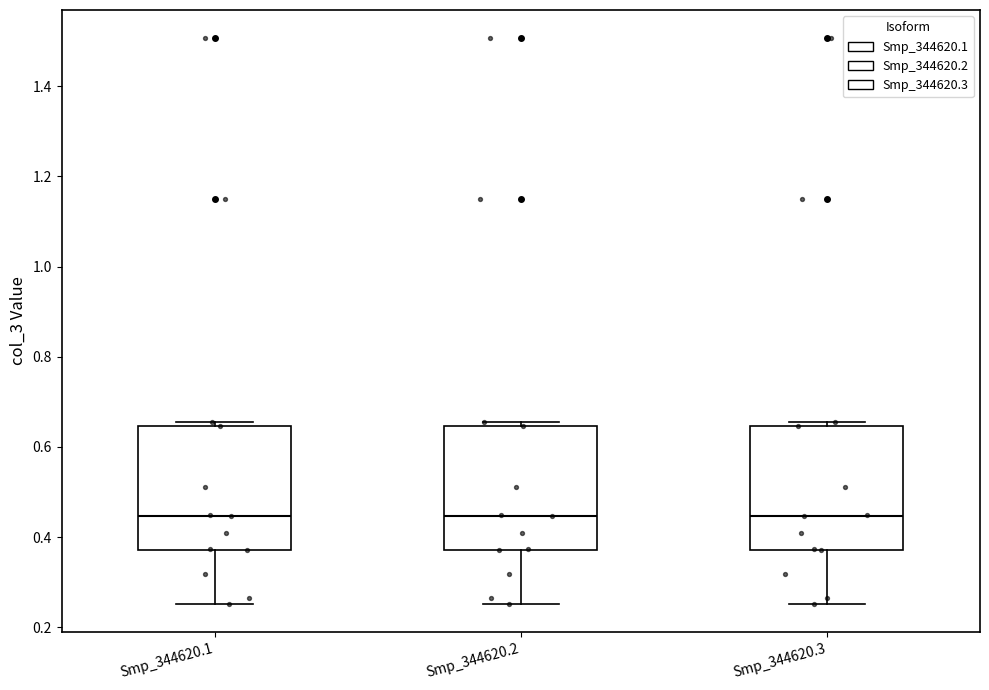

Reading left to right, read every box against the y-axis: the position of its median line, the range the box covers, and the ends of its whiskers. The values are not printed on the chart, so give them approximately, as read against the axis.

Smp_344620.1: median 0.44, box 0.38 to 0.64, whiskers 0.26 to 0.66
Smp_344620.2: median 0.44, box 0.38 to 0.64, whiskers 0.26 to 0.66
Smp_344620.3: median 0.44, box 0.38 to 0.64, whiskers 0.26 to 0.66